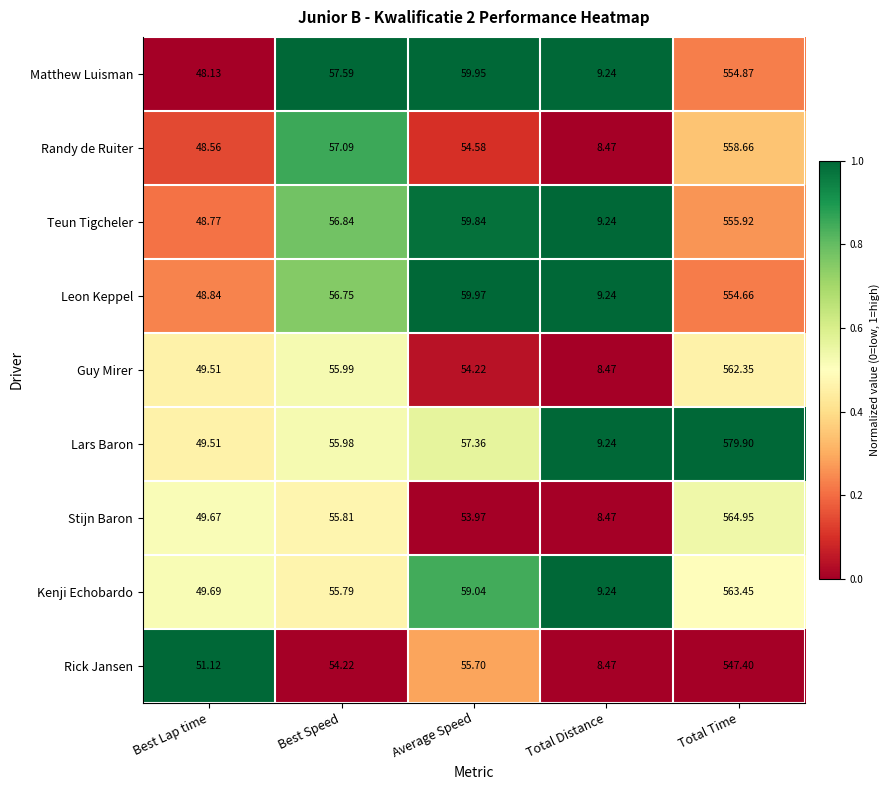

Between Average Speed and Total Time, which series saw the biggest shift?

Lars Baron